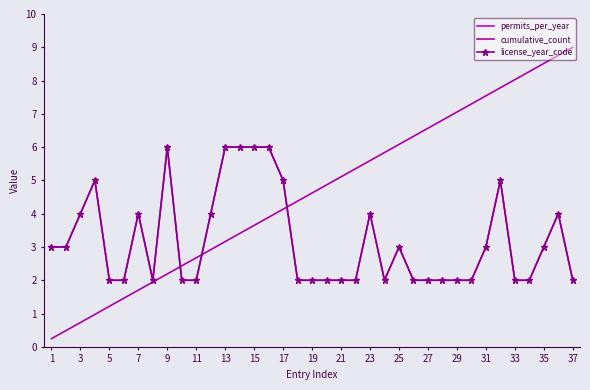

At how many categories does at least one series exceed 3?

30